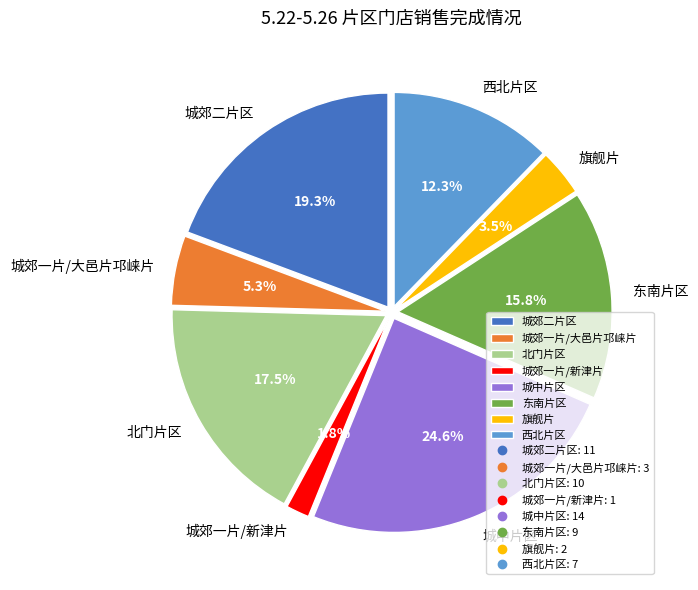

Which slice is the smallest?

城郊一片/新津片